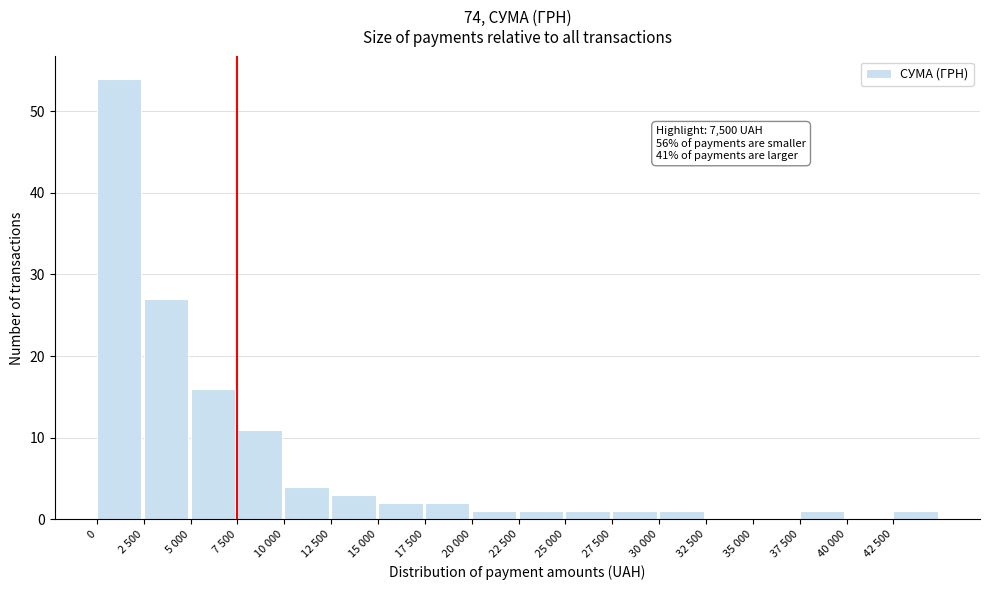

Reading right to left, what are all the values shown in this chart?

42 500=1	40 000=0	37 500=1	35 000=0	32 500=0	30 000=1	27 500=1	25 000=1	22 500=1	20 000=1	17 500=2	15 000=2	12 500=3	10 000=4	7 500=11	5 000=16	2 500=27	0=54